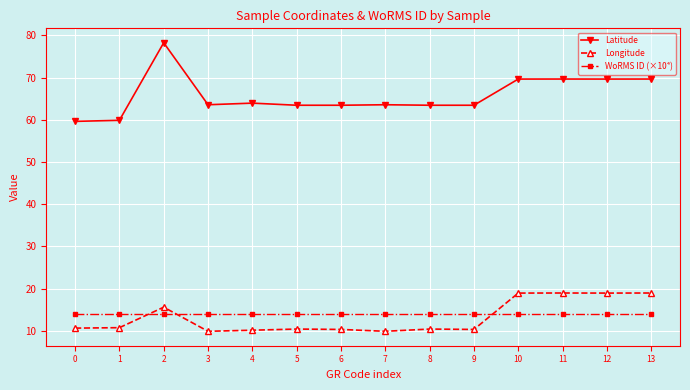

What is the difference between the highest and lowest values at 3?

53.7